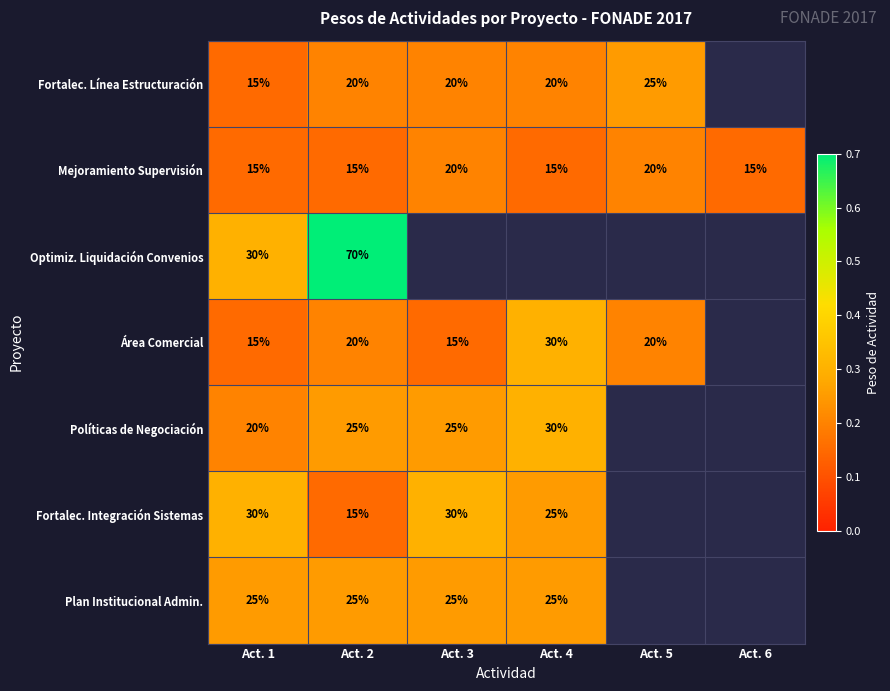

Is the value of Políticas de Negociación at Act. 2 greater than the value of Optimiz. Liquidación Convenios at Act. 2?

No